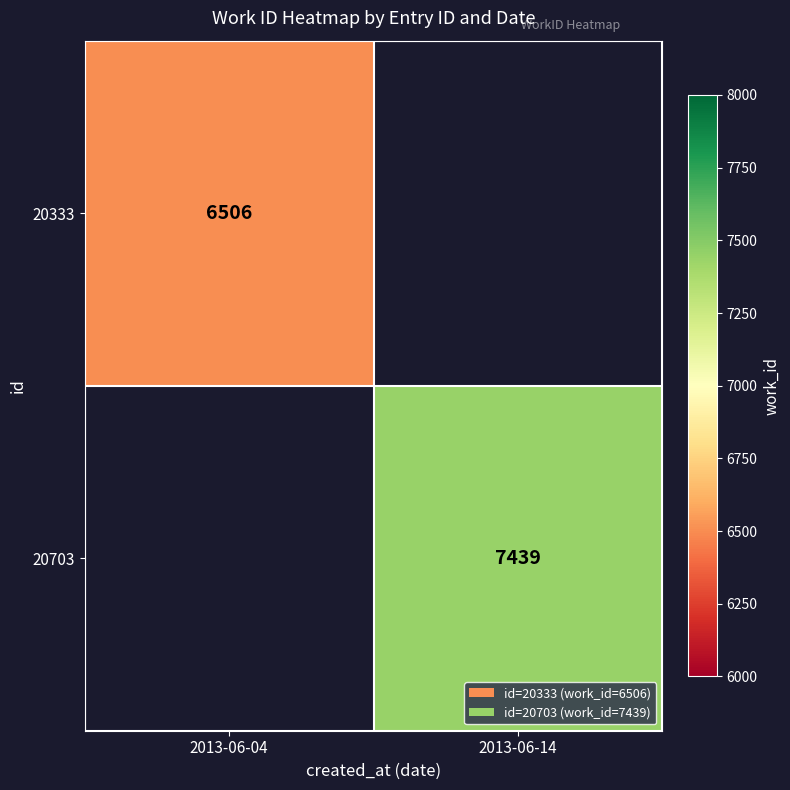

The value of 20703 at 2013-06-14 is 7439. True or false?

True